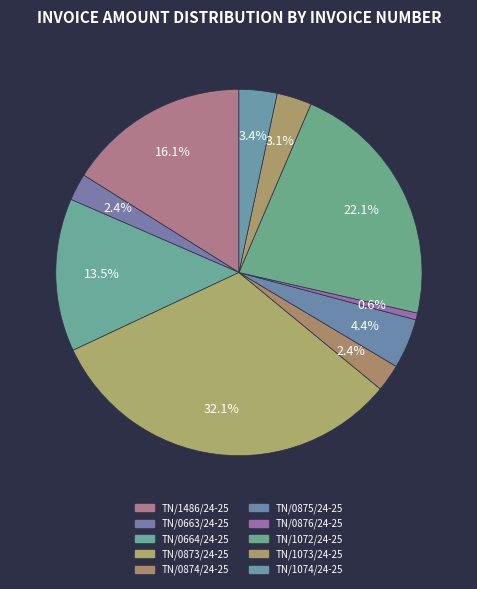

To the nearest percent, what is the combined percentage of TN/0873/24-25 and TN/0875/24-25?

36%